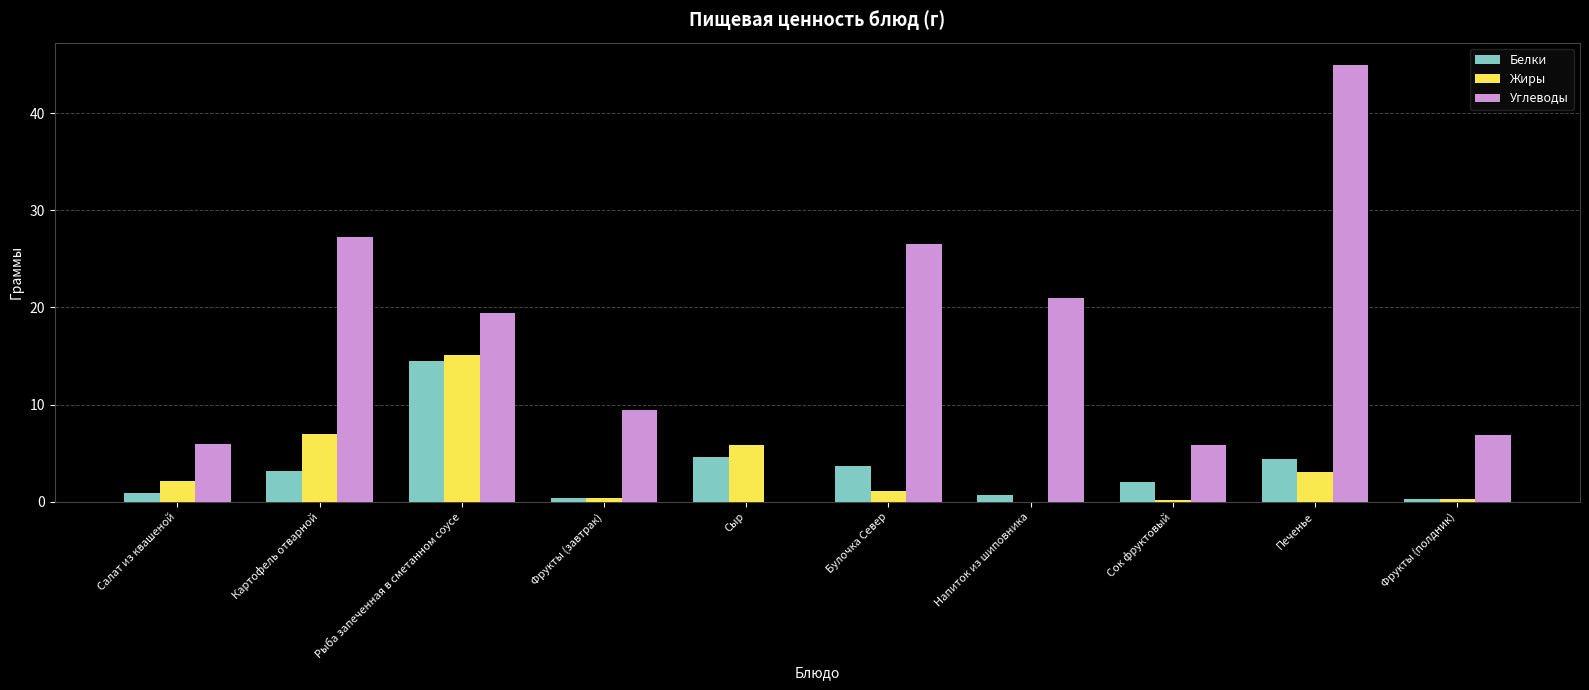

Which series has the largest total across all categories?

Углеводы